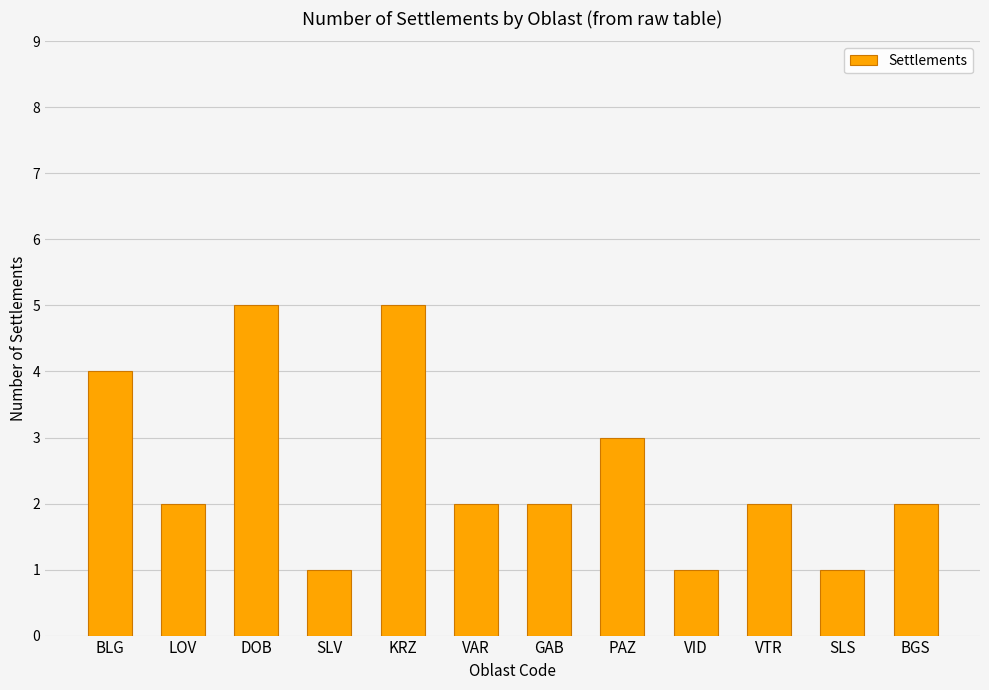

The value at BLG is 2. True or false?

False